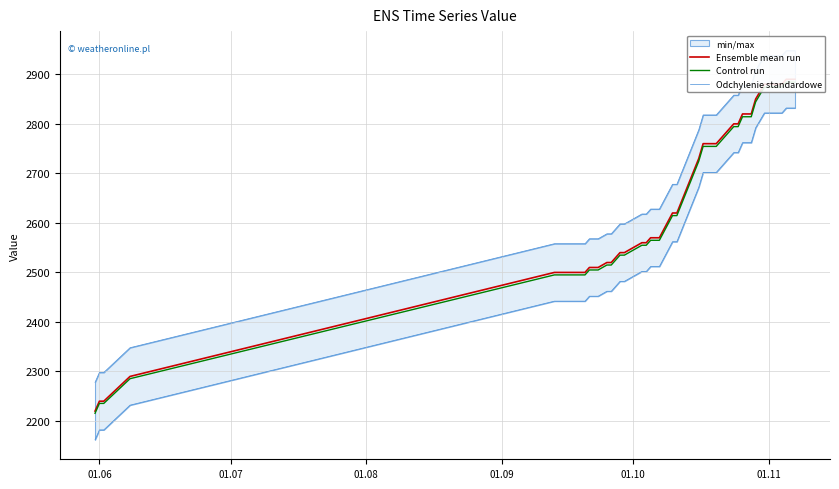

What is the minimum value for Odchylenie standardowe?

2278.0